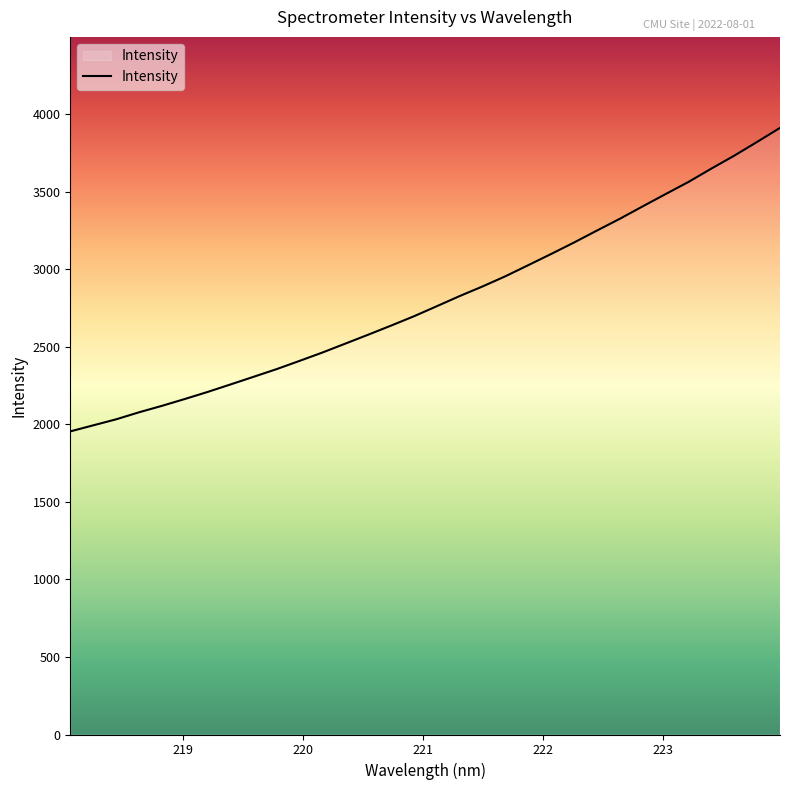

What is the minimum value shown in the chart?

1954.3